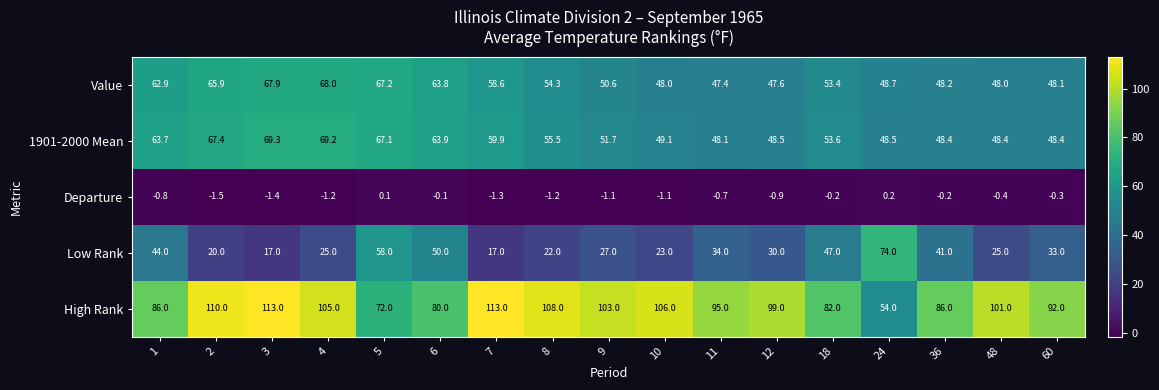

List the series in order of their peak value, highest first.

High Rank, Low Rank, 1901-2000 Mean, Value, Departure